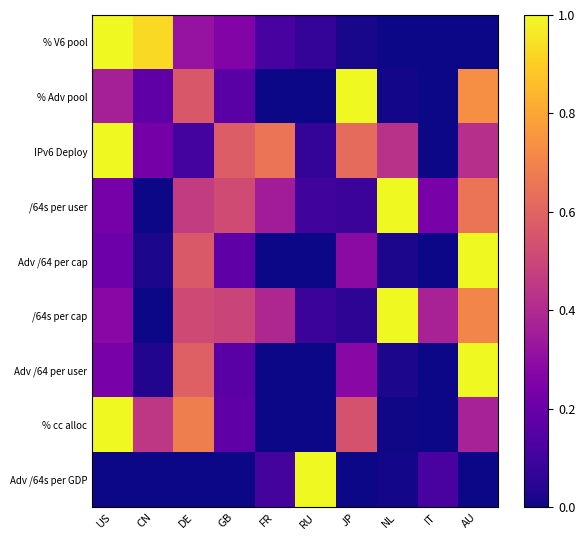

Which label corresponds to the largest value in the chart?

US